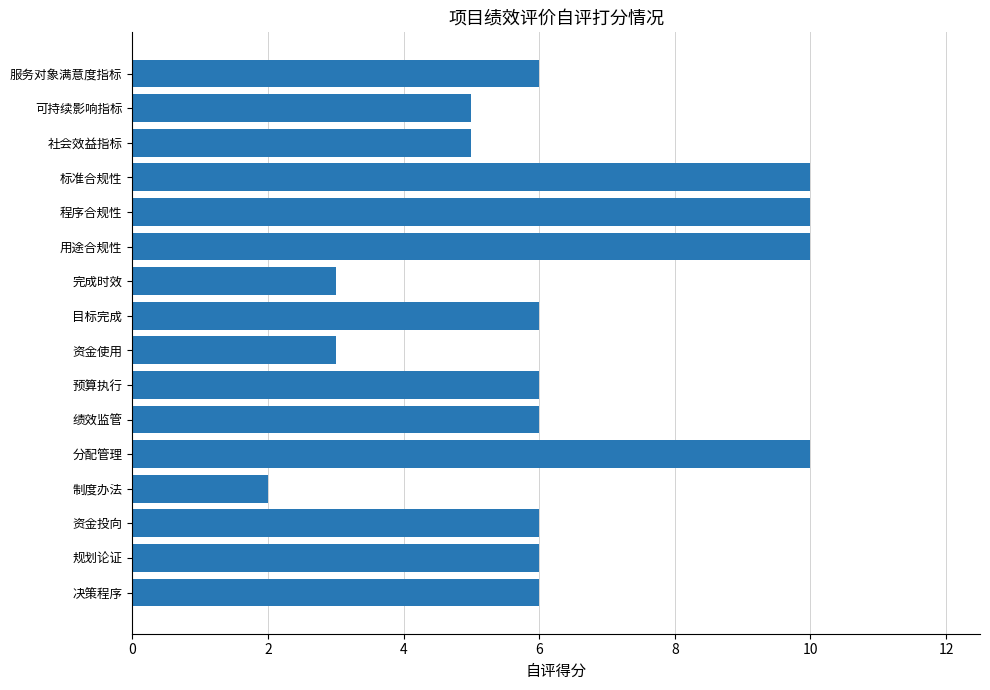

The value at 社会效益指标 is 5. True or false?

True